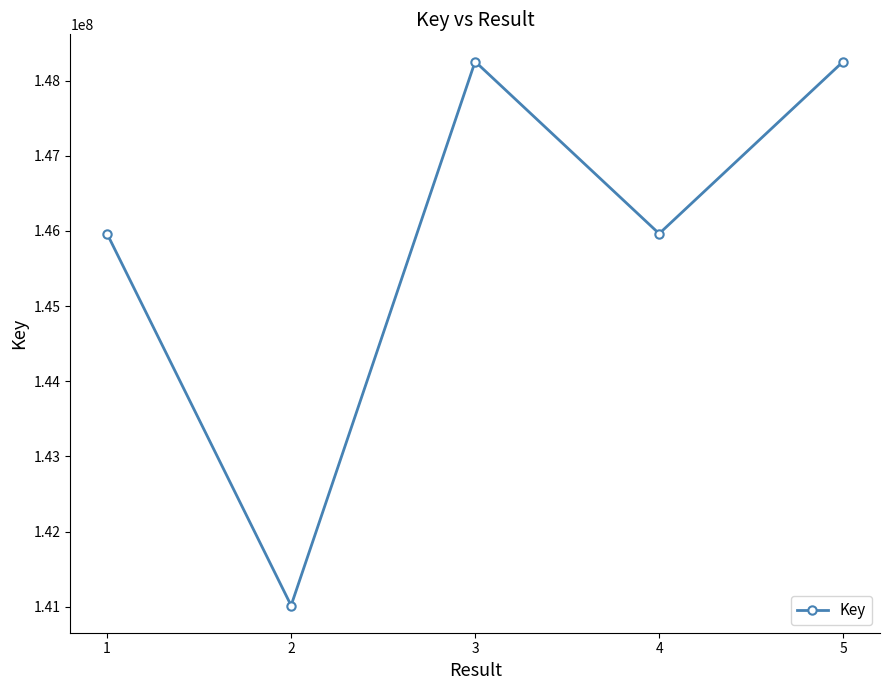

What is the value of the 3rd point from the left?

148254443